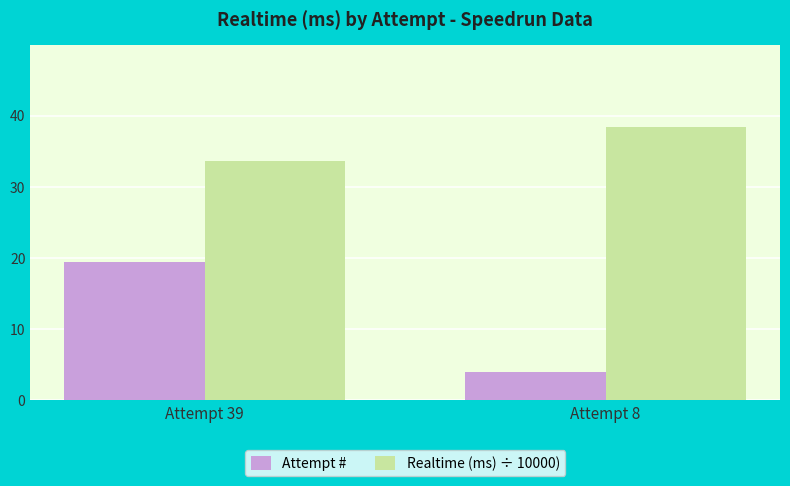

True or false: Realtime (ms) ÷ 10000) has a value of 52.8 at Attempt 8.

False